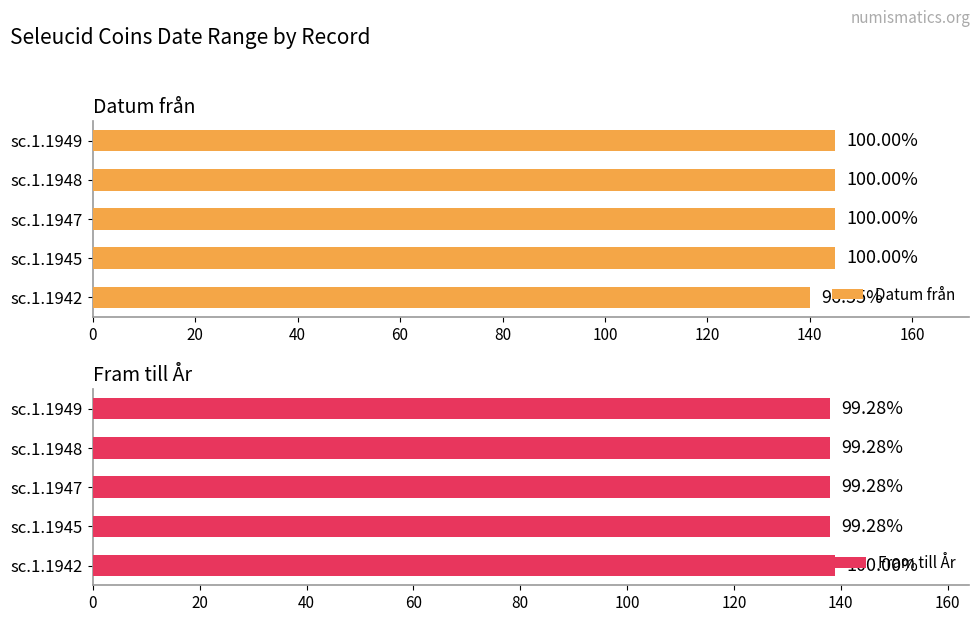

How many Datum från values are between 145 and 146?

4